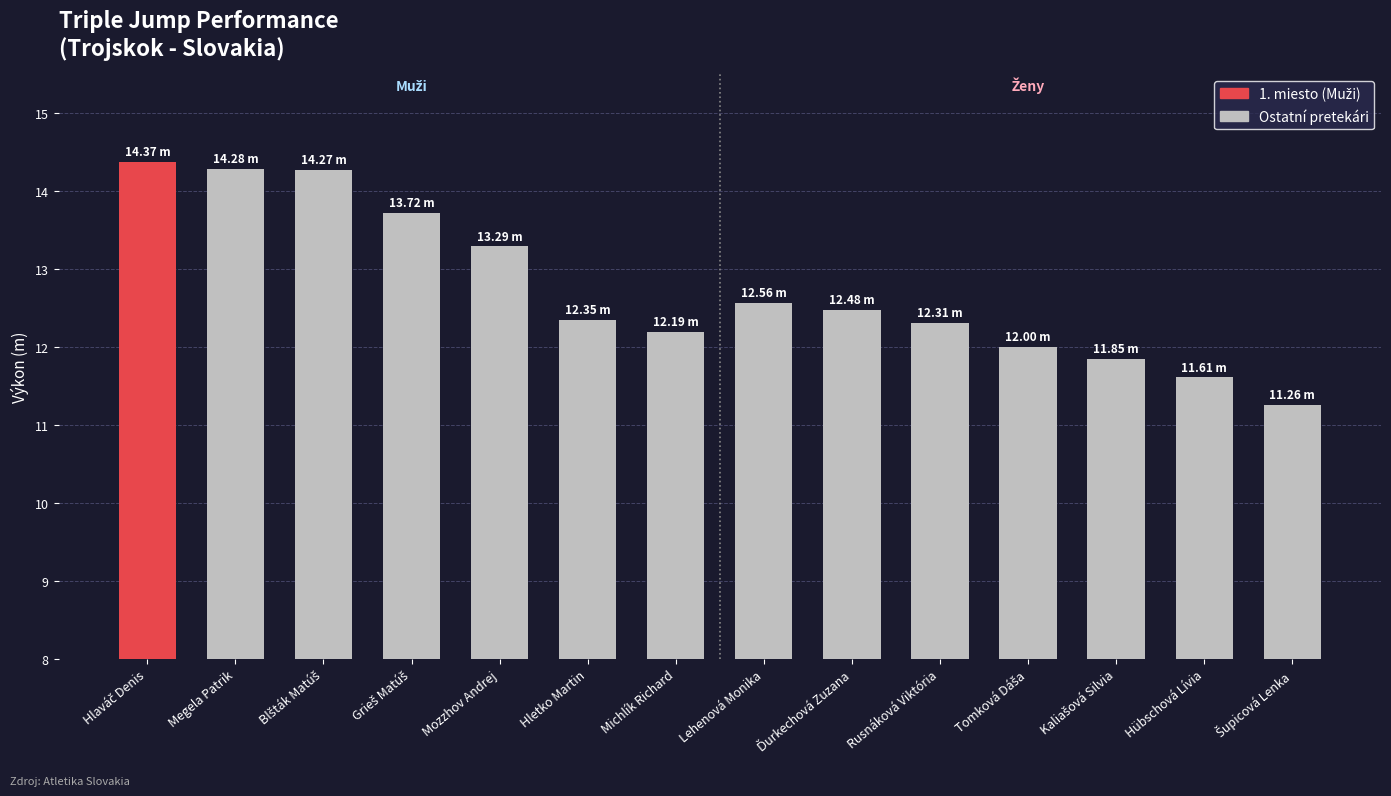

What is the minimum value shown in the chart?

11.3